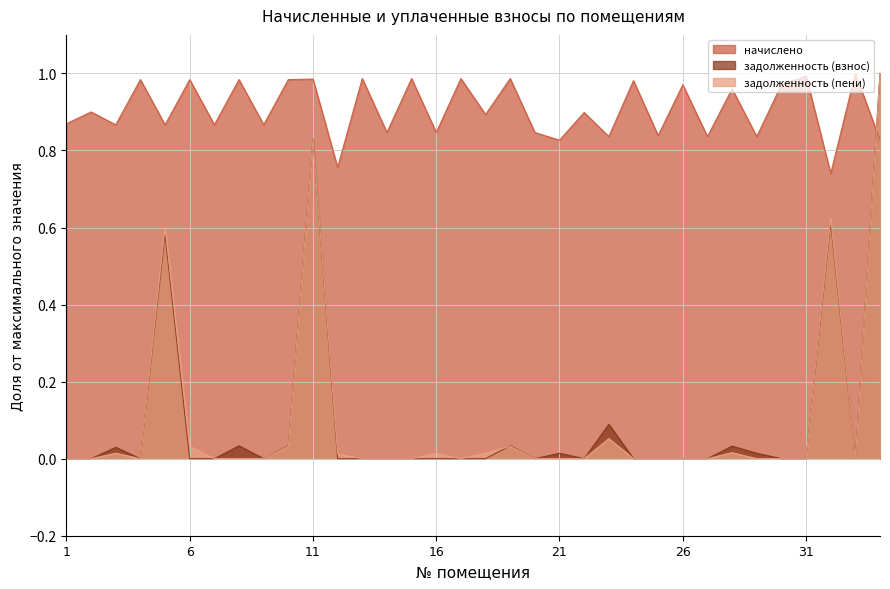

Where do начислено and задолженность (пени) first cross each other?

33 and 34